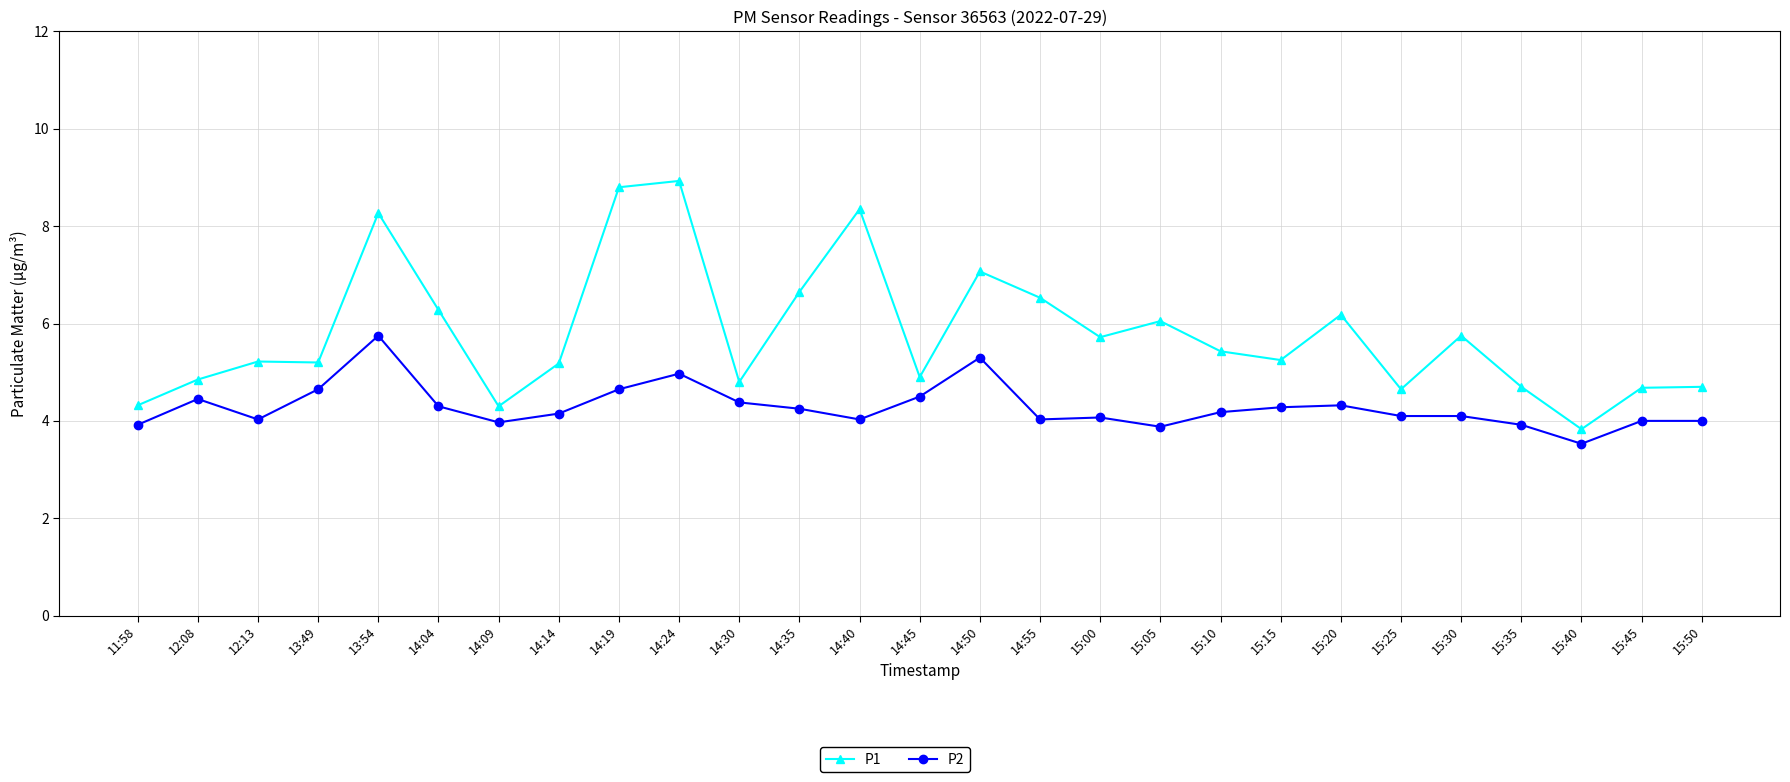

What is the sum of all P2 values?

115.7